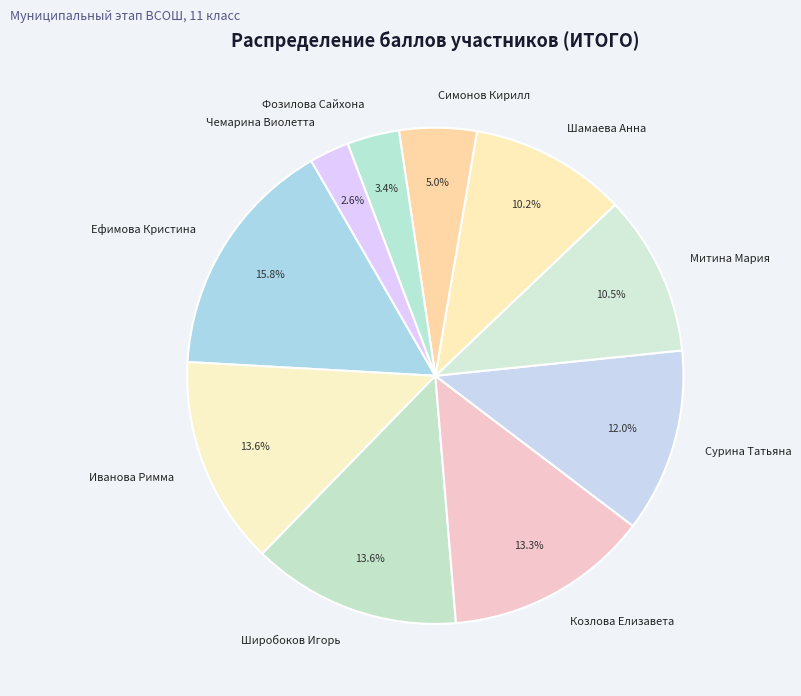

To the nearest percent, what percentage of the pie is Сурина Татьяна?

12%